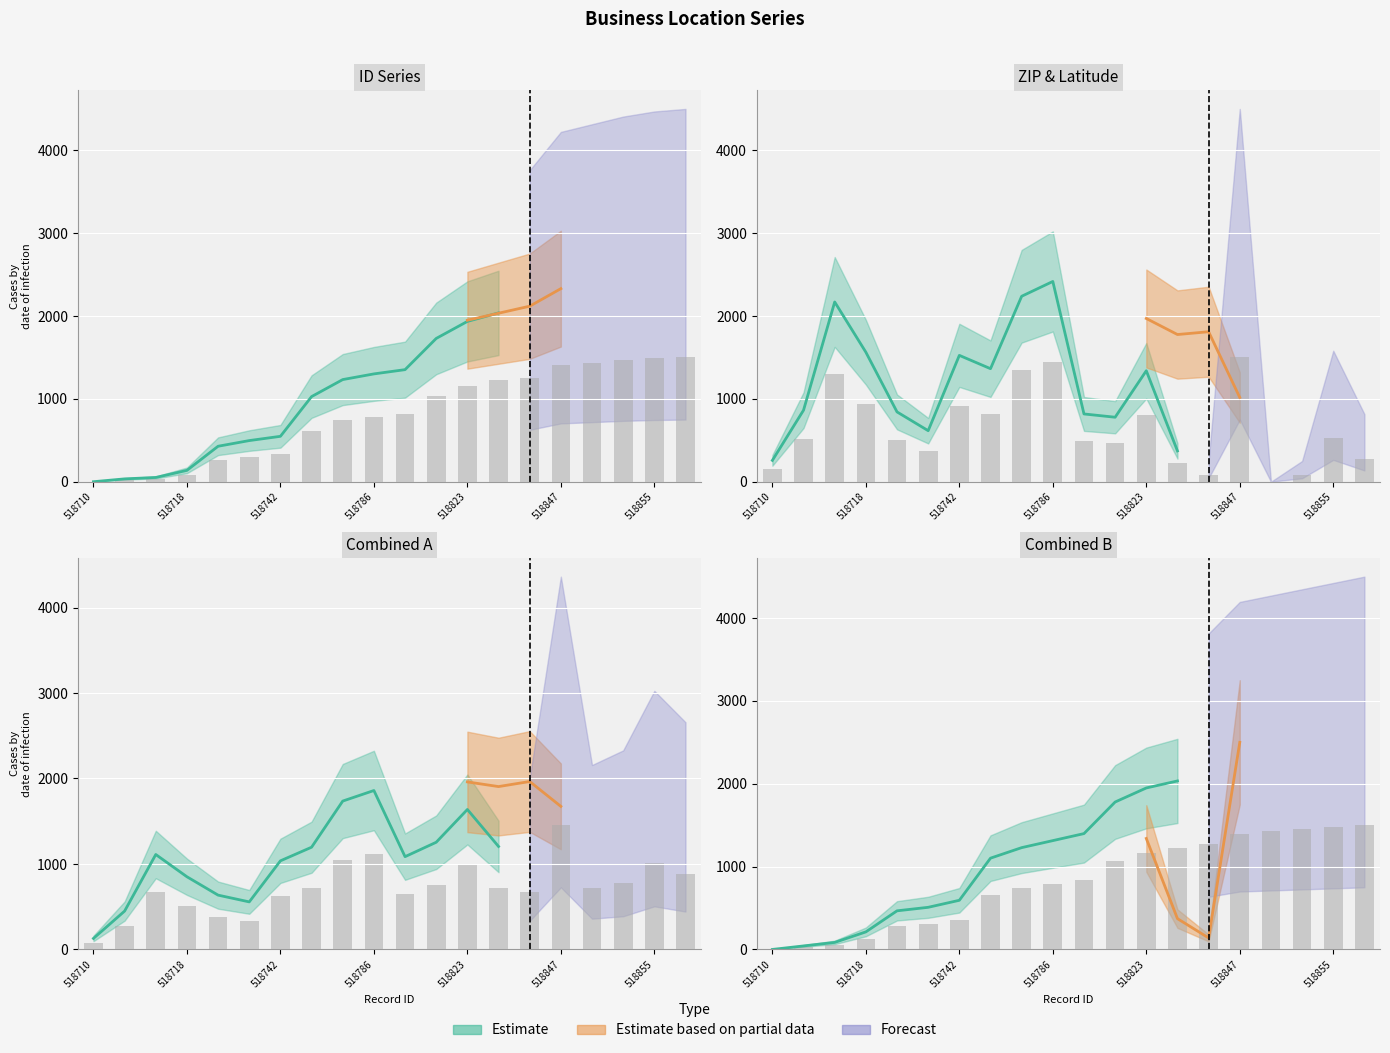

Which has a higher value, 518735 or 518712?

518735